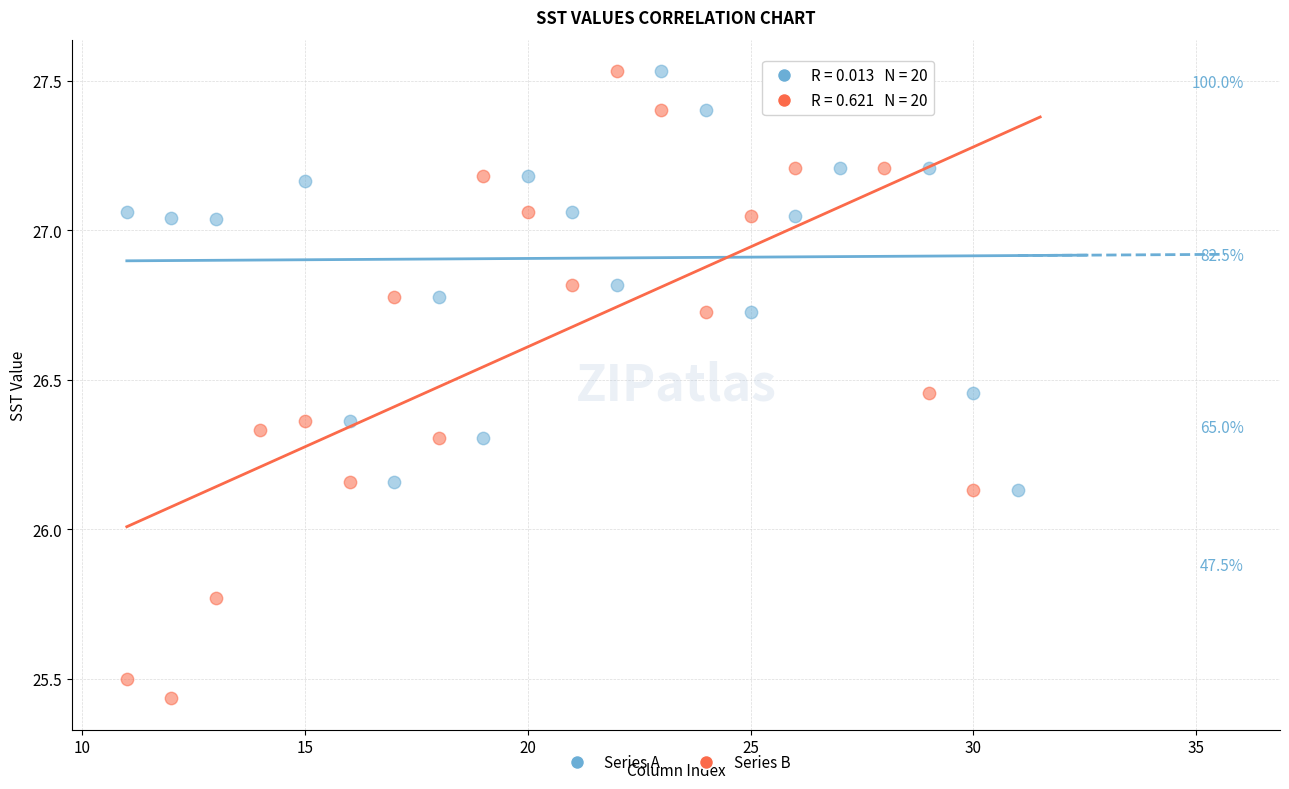

Which series contains the lowest Y value?

Series B